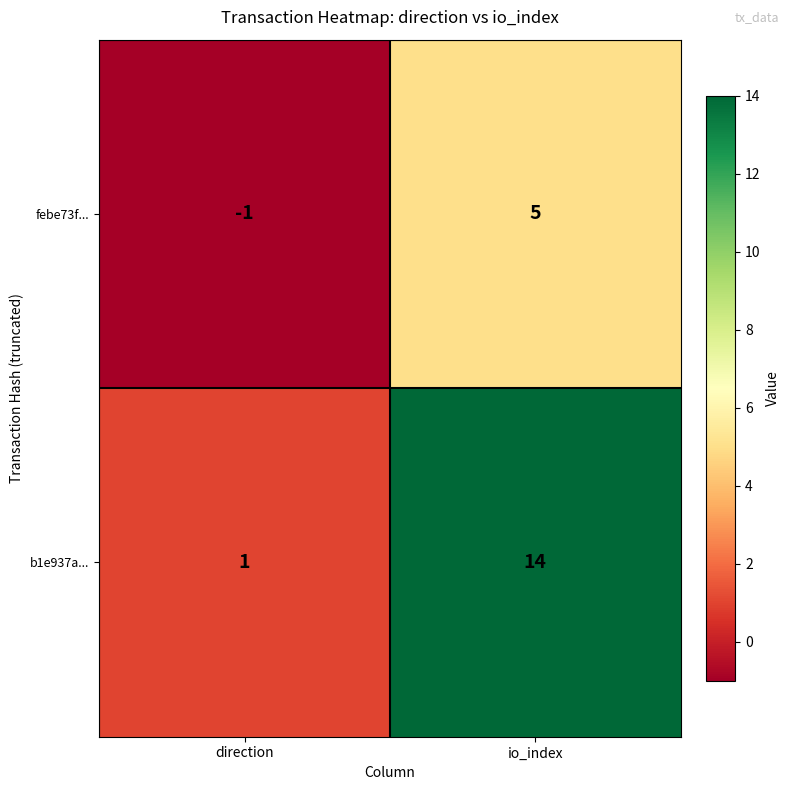

What is the total value across all series at io_index?

19